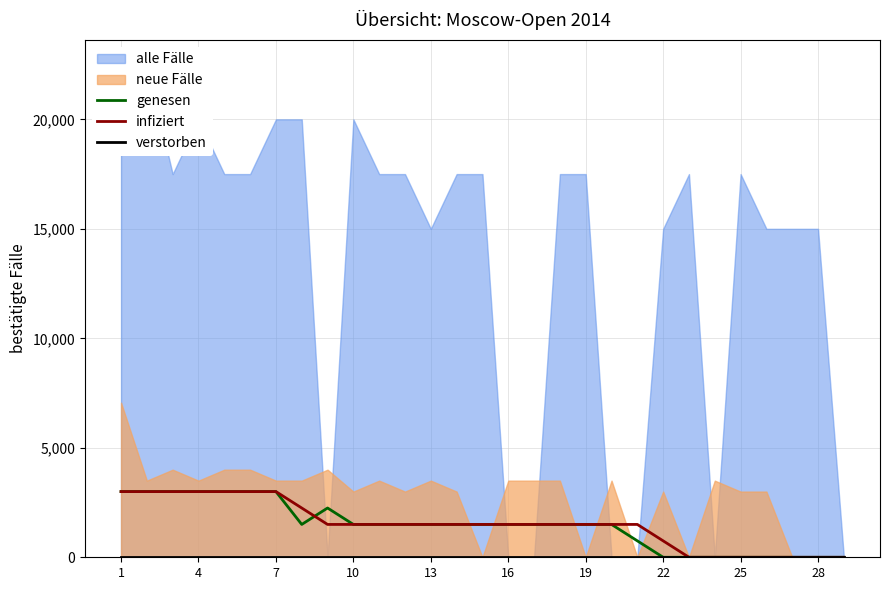

True or false: verstorben and genesen intersect in this chart.

True